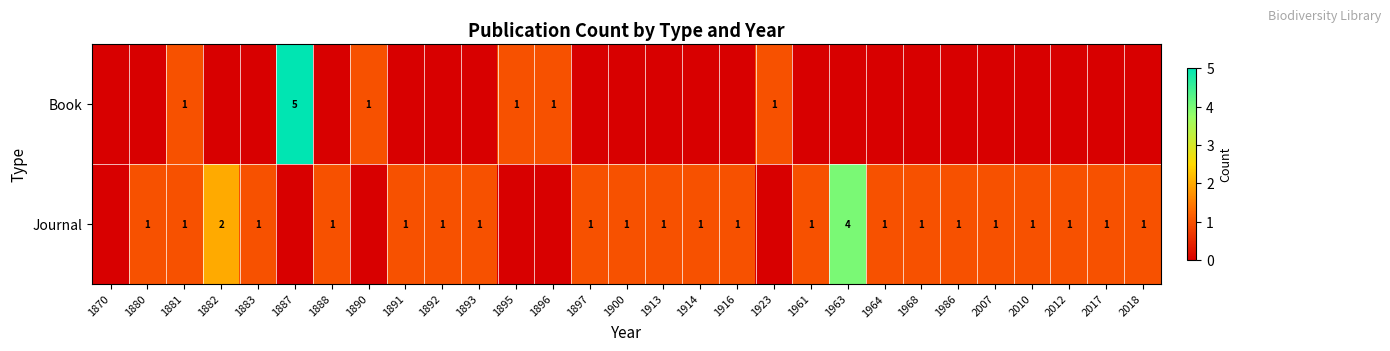

The value of Journal at 1916 is 1. True or false?

True